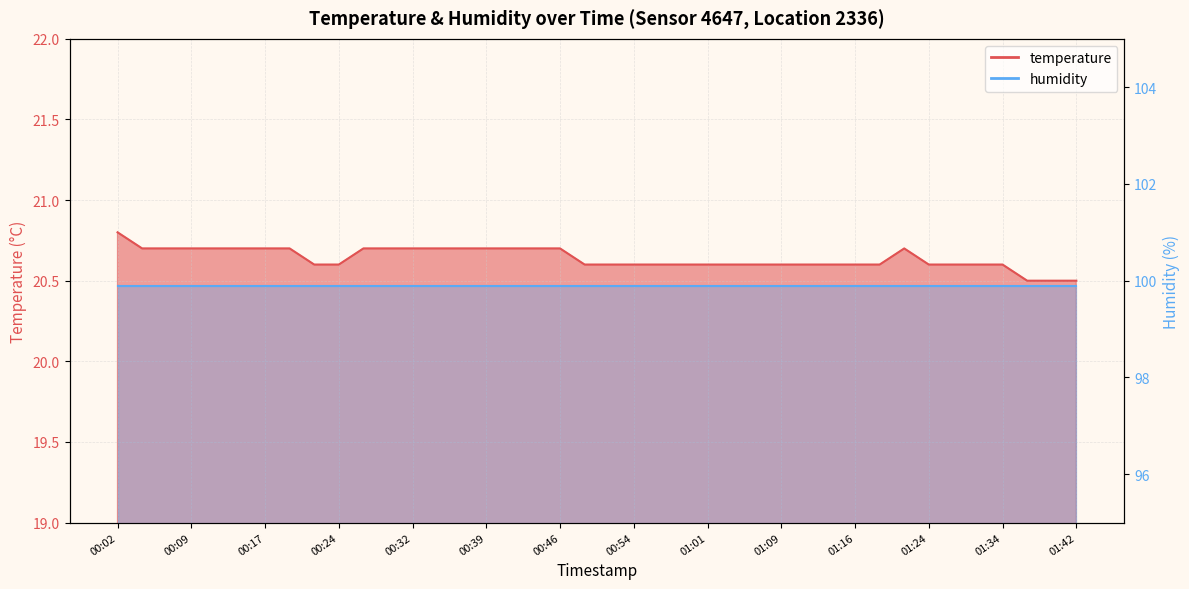

Rank the categories by value from highest to lowest.

00:02, 00:04, 00:07, 00:09, 00:12, 00:14, 00:17, 00:19, 00:27, 00:29, 00:32, 00:34, 00:36, 00:39, 00:41, 00:44, 00:46, 01:21, 00:22, 00:24, 00:49, 00:51, 00:54, 00:56, 00:59, 01:01, 01:04, 01:06, 01:09, 01:11, 01:14, 01:16, 01:19, 01:24, 01:26, 01:29, 01:34, 01:37, 01:39, 01:42